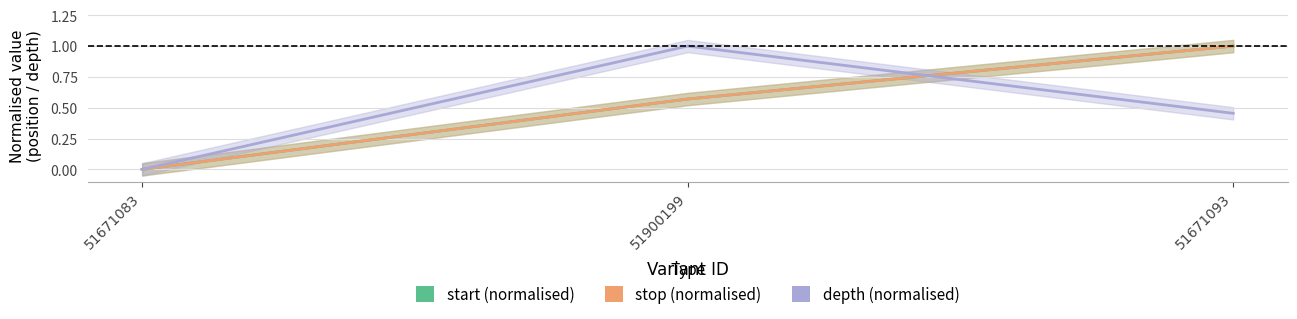

How many positive values does the stop series have?

2